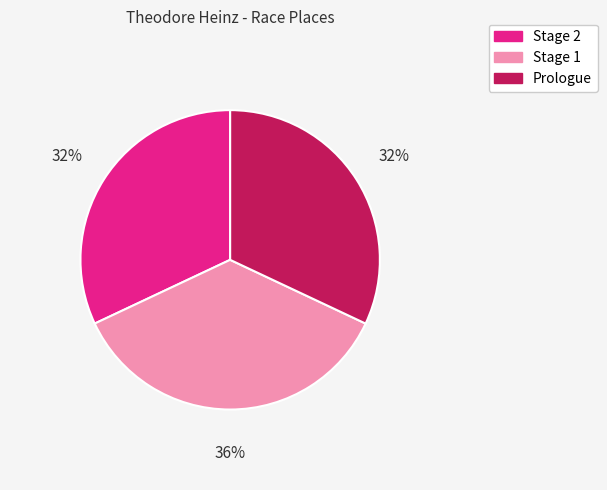

What percentage is the Stage 2 slice, to the nearest percent?

32%